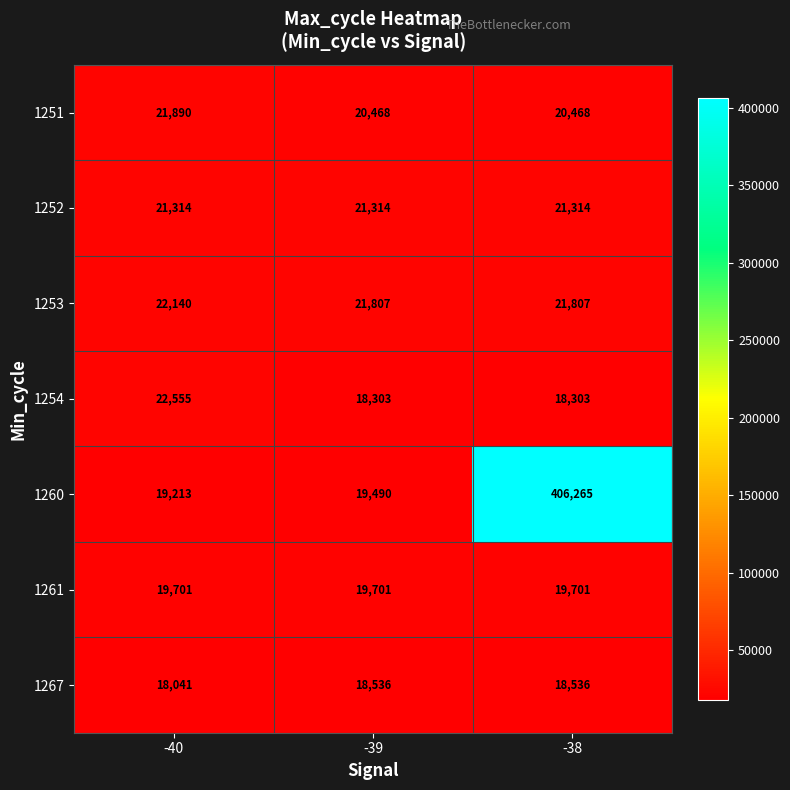

Reading left to right, extract all data points from this chart.

1251: 21890	20468	20468
1252: 21314	21314	21314
1253: 22140	21807	21807
1254: 22555	18303	18303
1260: 19213	19490	406265
1261: 19701	19701	19701
1267: 18041	18536	18536